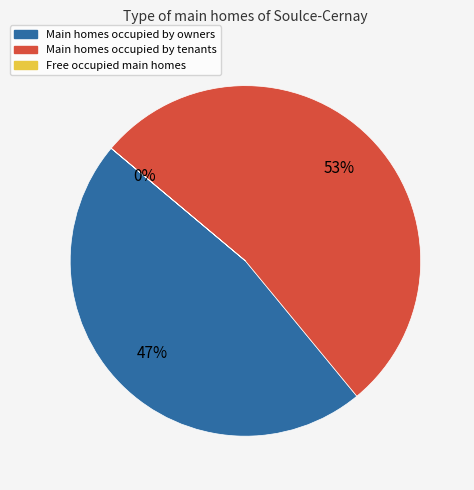

Does any single category account for the majority?

Yes